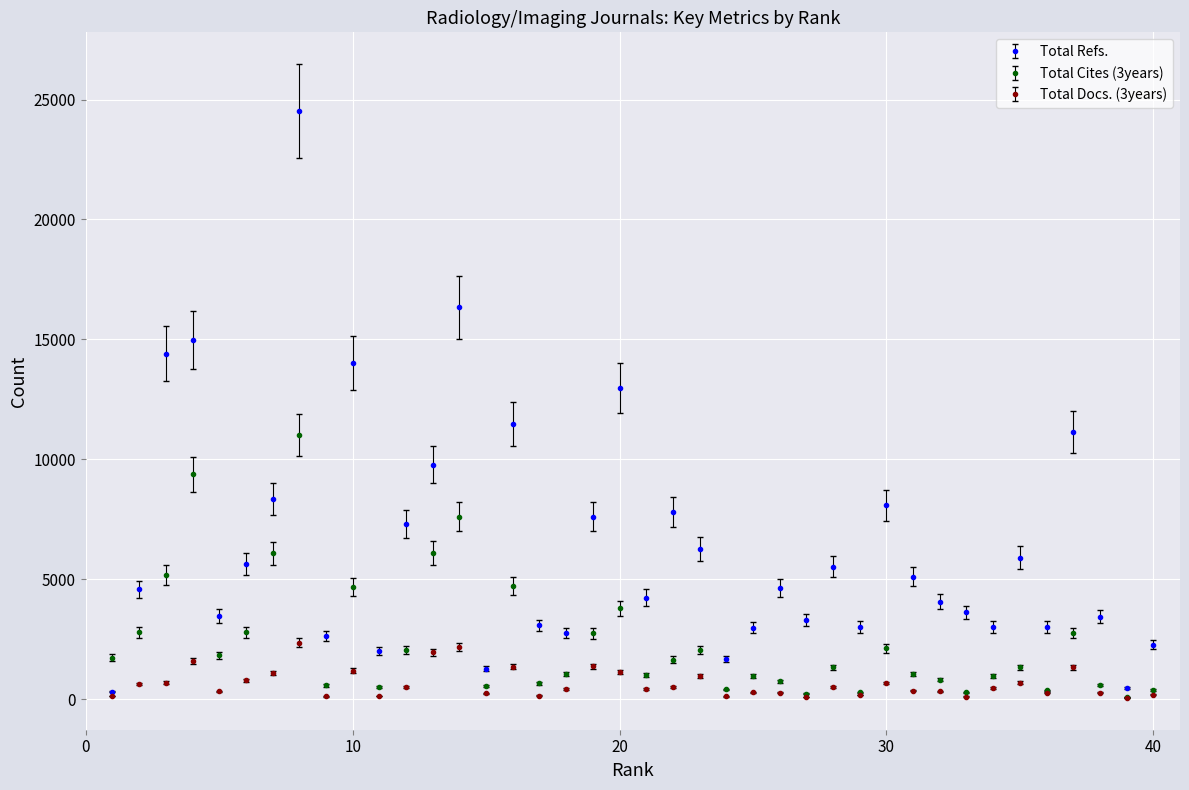

List the series in order of their peak value, lowest first.

Total Docs. (3years), Total Cites (3years), Total Refs.